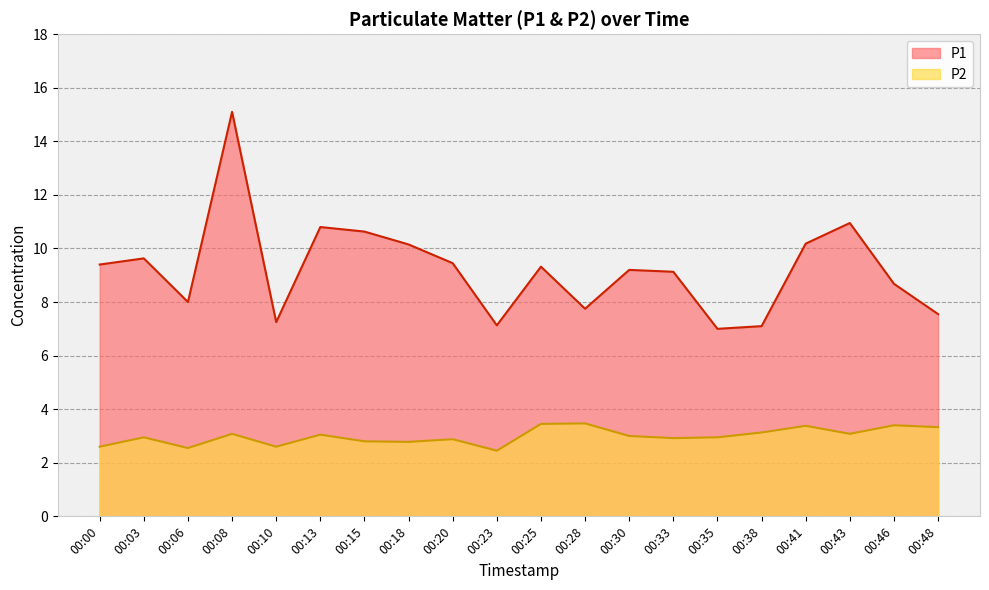

Reading left to right, extract all data points from this chart.

P1: 9.4	9.6	8.0	15.1	7.2	10.8	10.6	10.2	9.4	7.1	9.3	7.8	9.2	9.1	7.0	7.1	10.2	10.9	8.7	7.5
P2: 2.6	3.0	2.5	3.1	2.6	3.0	2.8	2.8	2.9	2.5	3.5	3.5	3.0	2.9	3.0	3.1	3.4	3.1	3.4	3.3